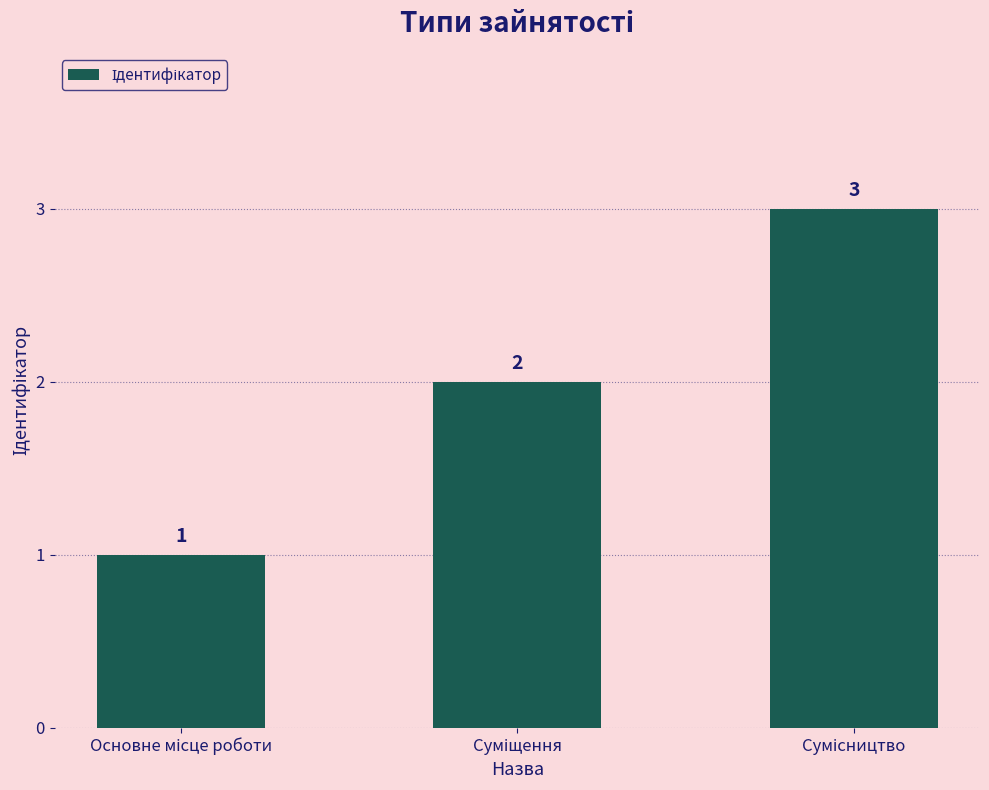

Count the values in the range 1 to 3.

3